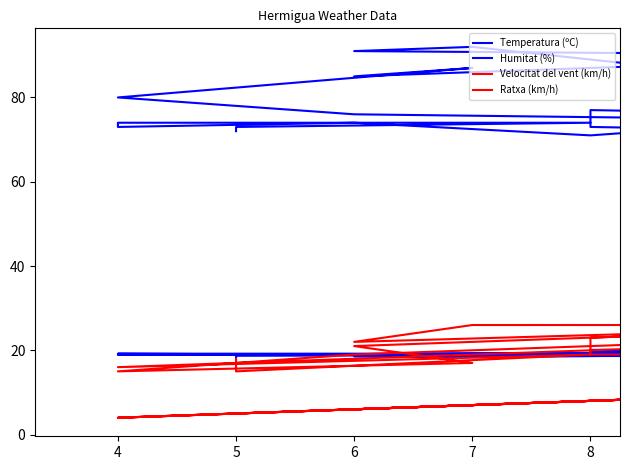

The value of Ratxa (km/h) at 6 is 21.0. True or false?

True